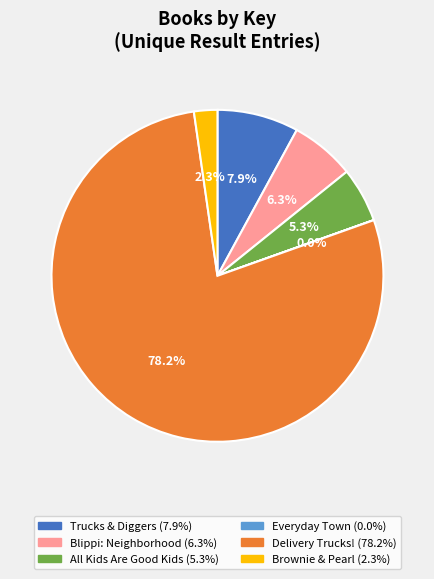

Is there any slice that represents more than half of the pie?

Yes